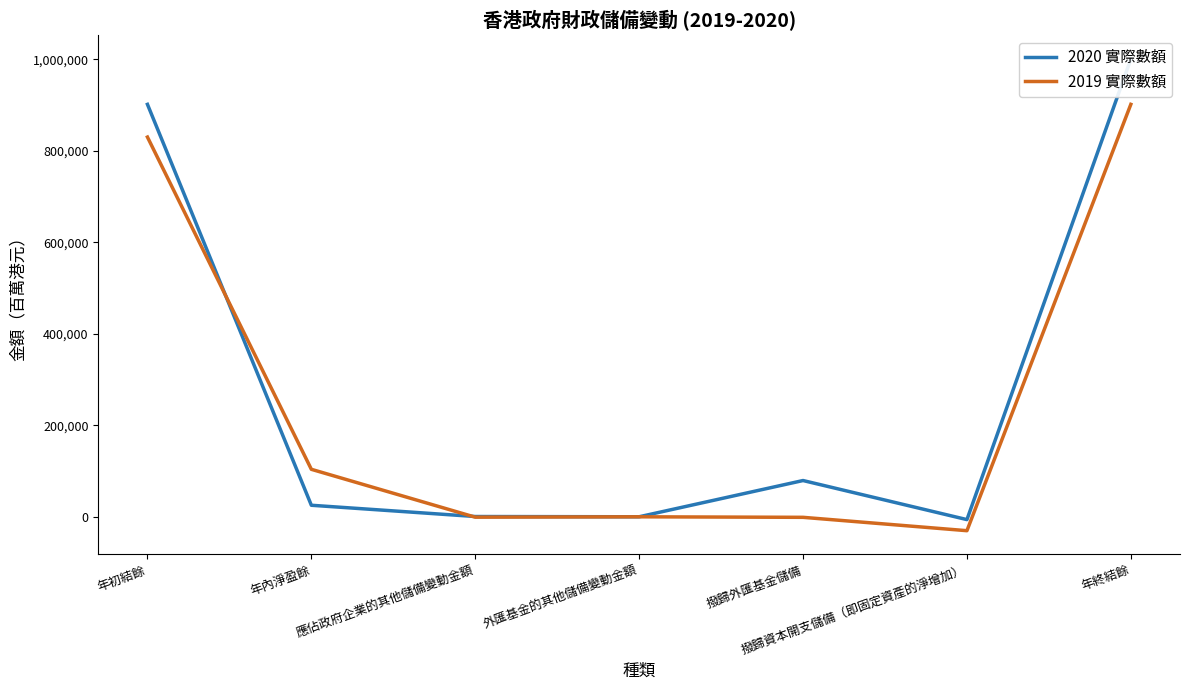

What is the label of the 2nd point from the right?

撥歸資本開支儲備（即固定資產的淨增加）